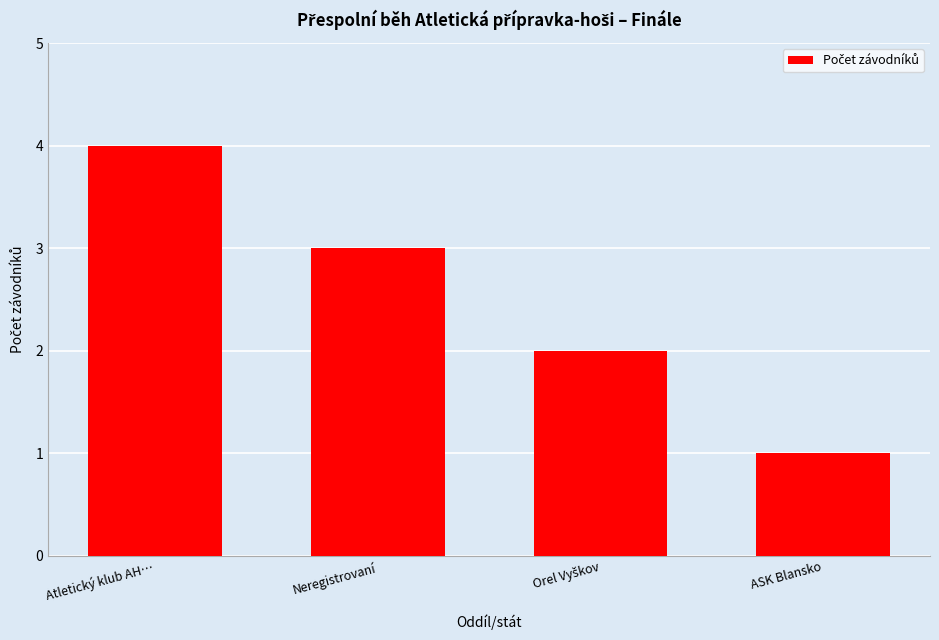

What is the label of the 4th bar from the left?

ASK Blansko